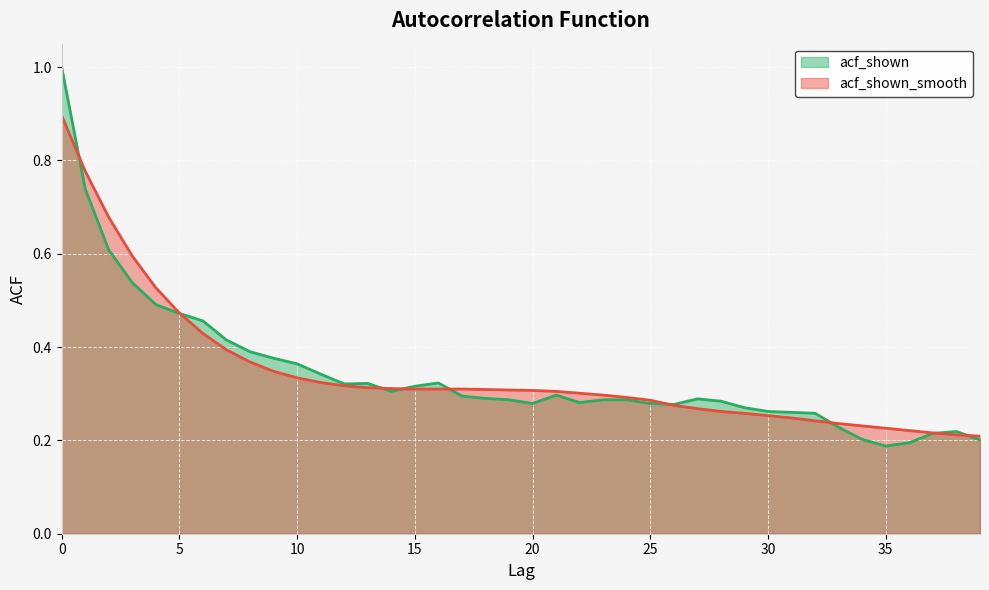

Between which two adjacent categories do acf_shown_smooth and acf_shown first intersect?

0 and 1